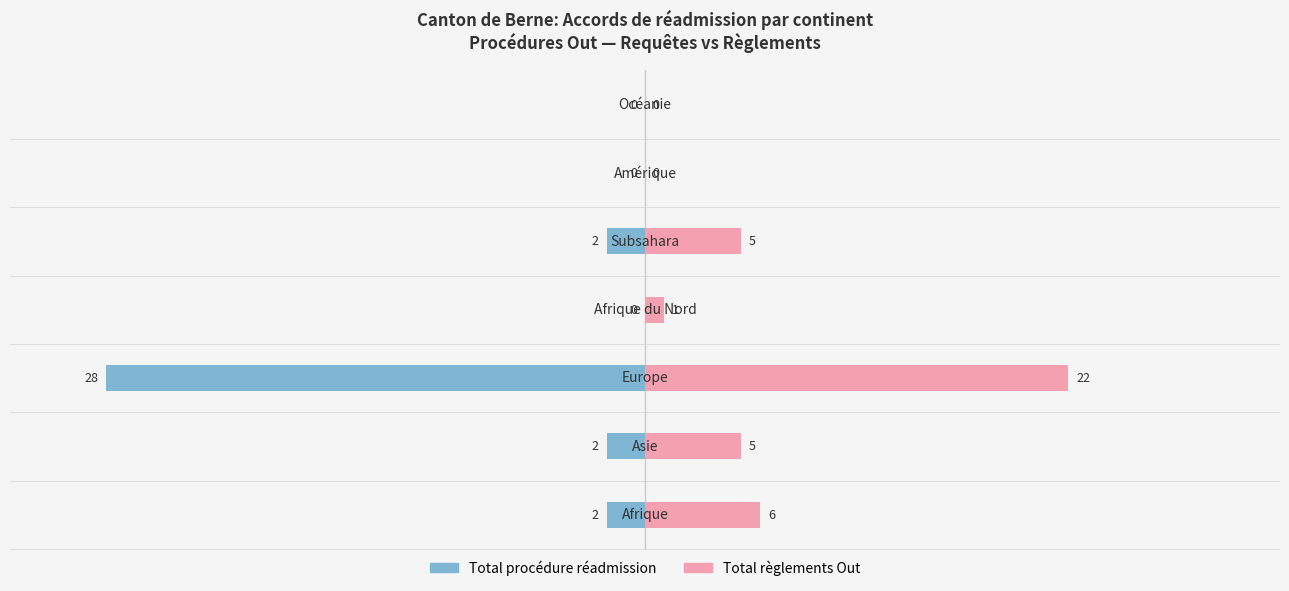

Which series changed the most between 4 and 6?

Total règlements Out